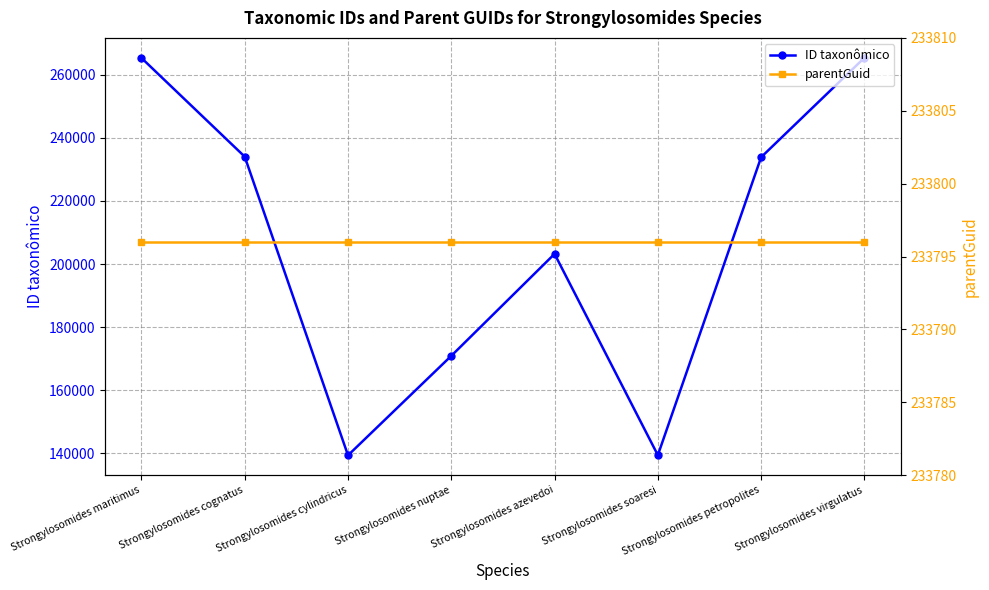

What is the label of the 3rd point from the right?

Strongylosomides soaresi